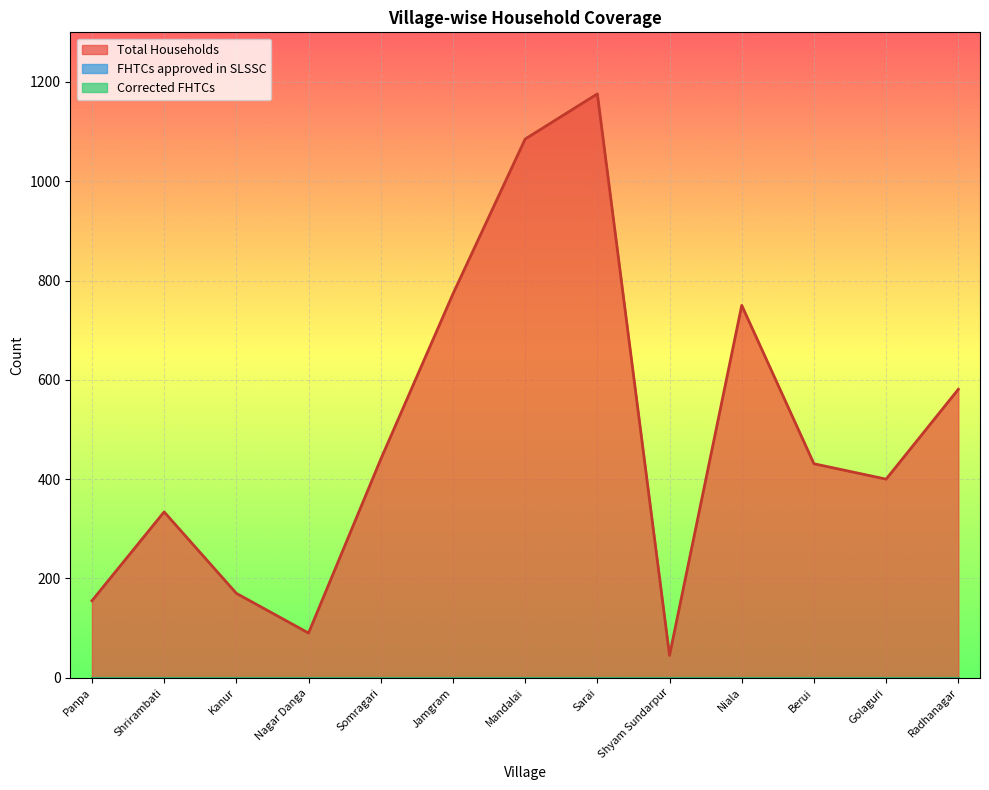

What is the spread (max minus min) of values at Shyam Sundarpur?

45